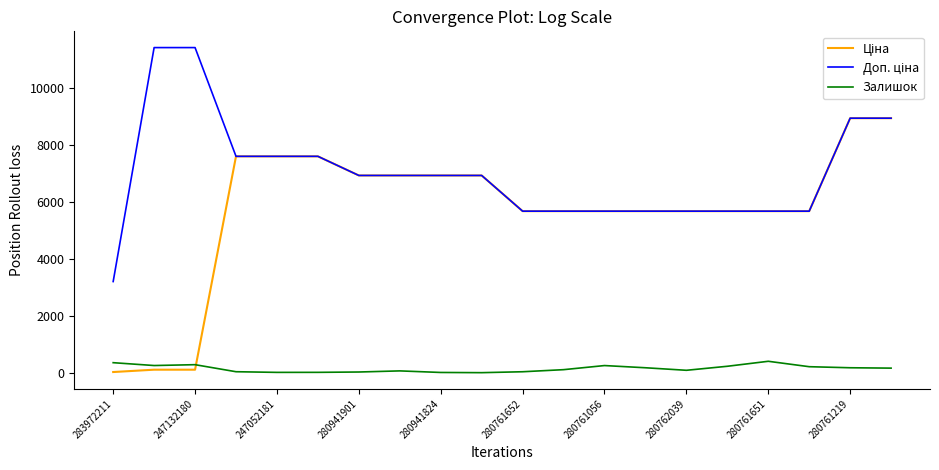

What is the highest value of the Залишок series?

409.0